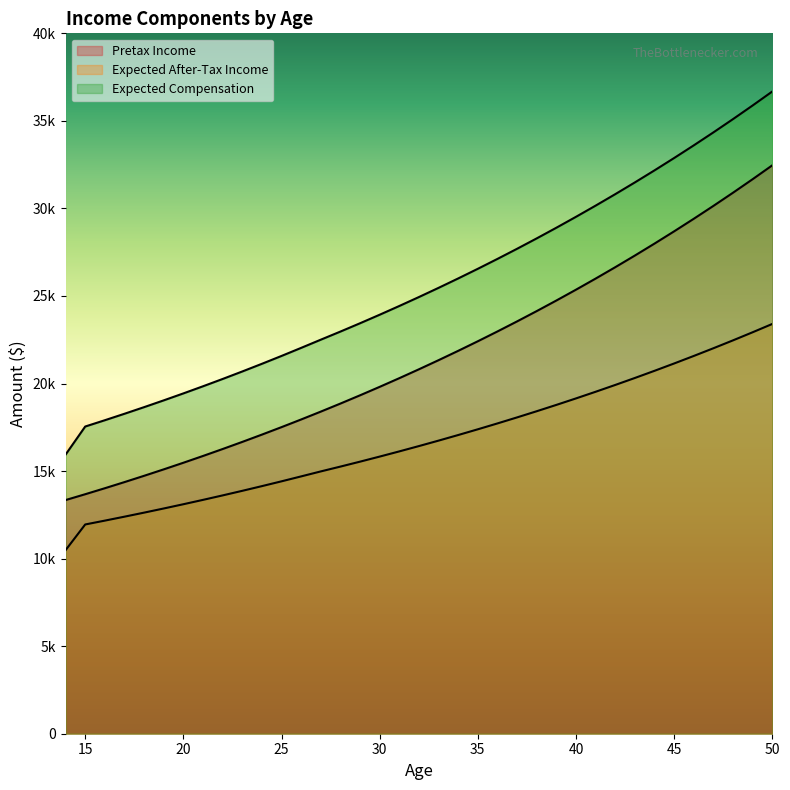

Which series has the largest range (max minus min)?

Expected Compensation